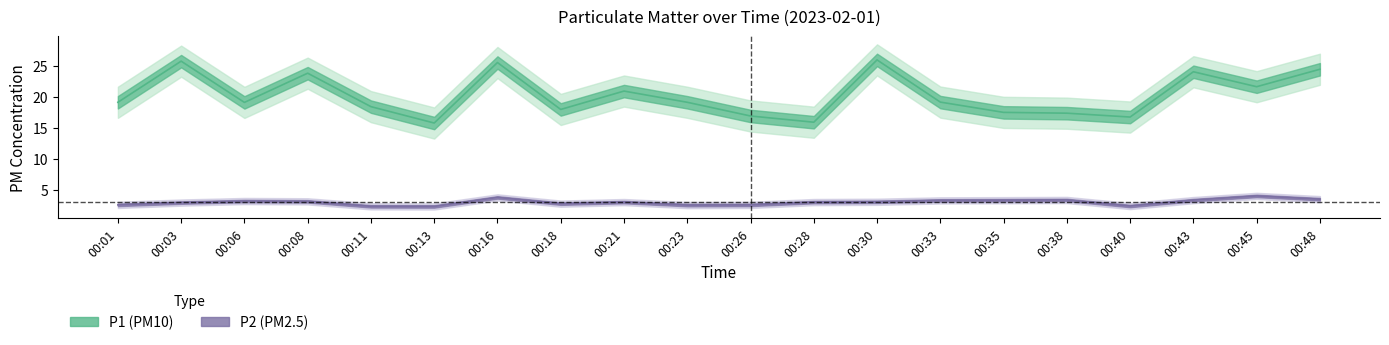

At which label does P2 line reach its peak?

00:45